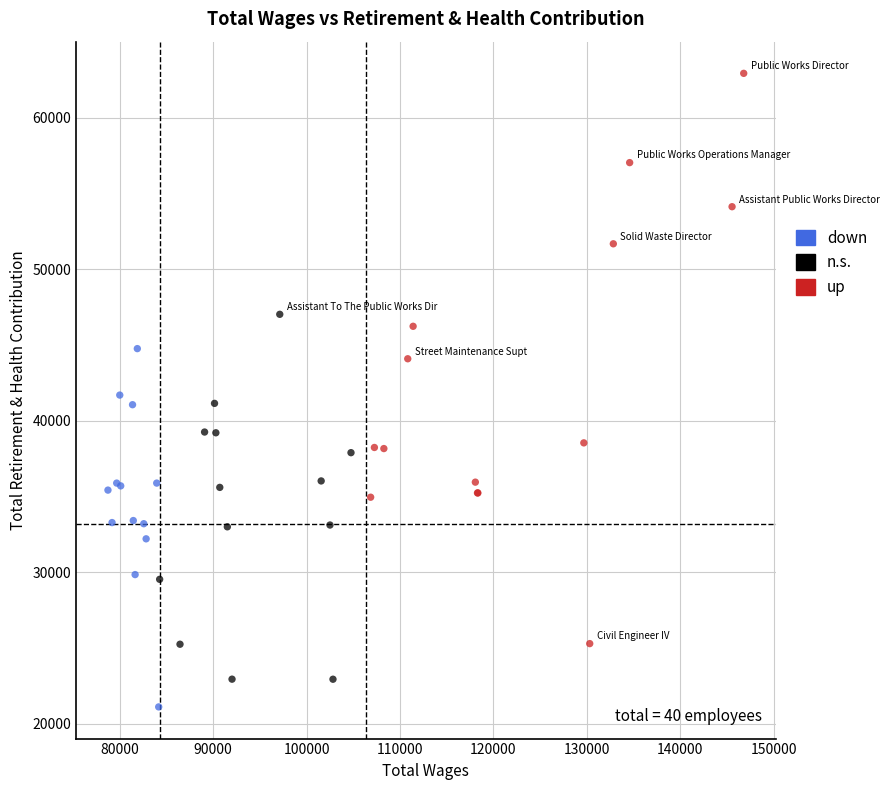

Which series contains the lowest Y value?

down